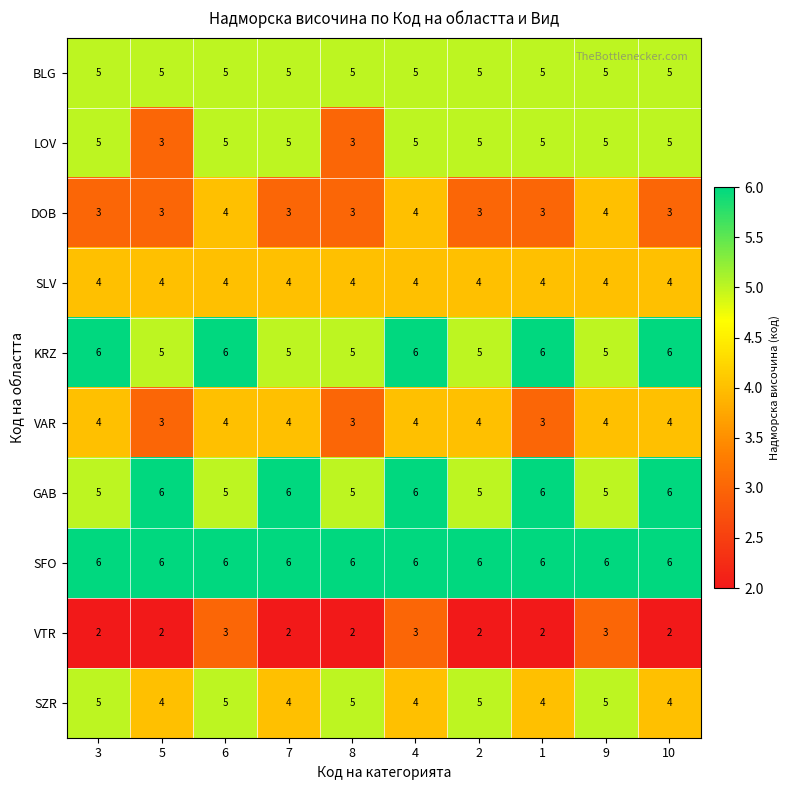

Which series changed the most between 6 and 9?

KRZ